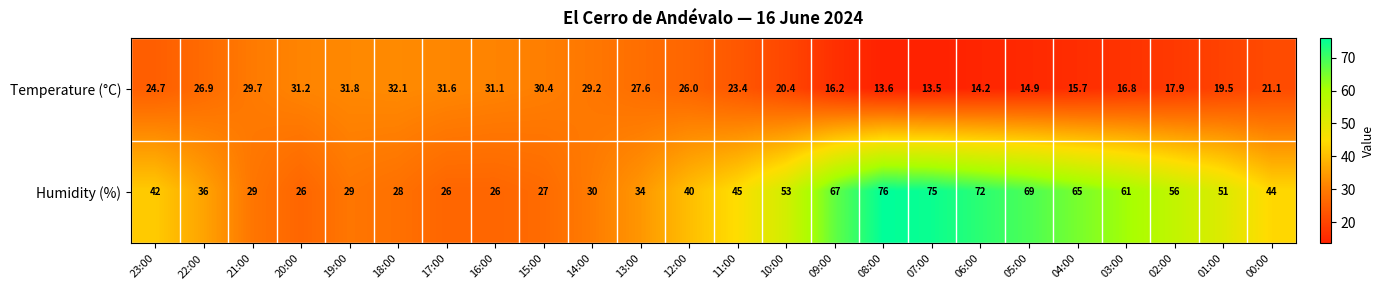

What is the total value across all series at 00:00?

65.1